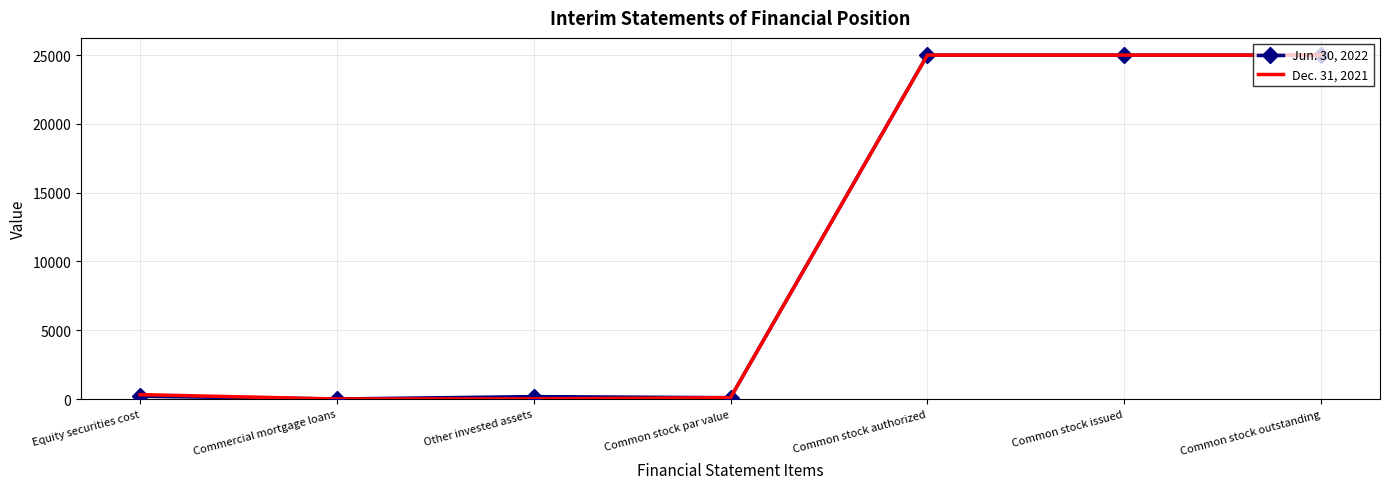

Is the value of Jun. 30, 2022 at Common stock authorized greater than the value of Dec. 31, 2021 at Common stock par value?

Yes